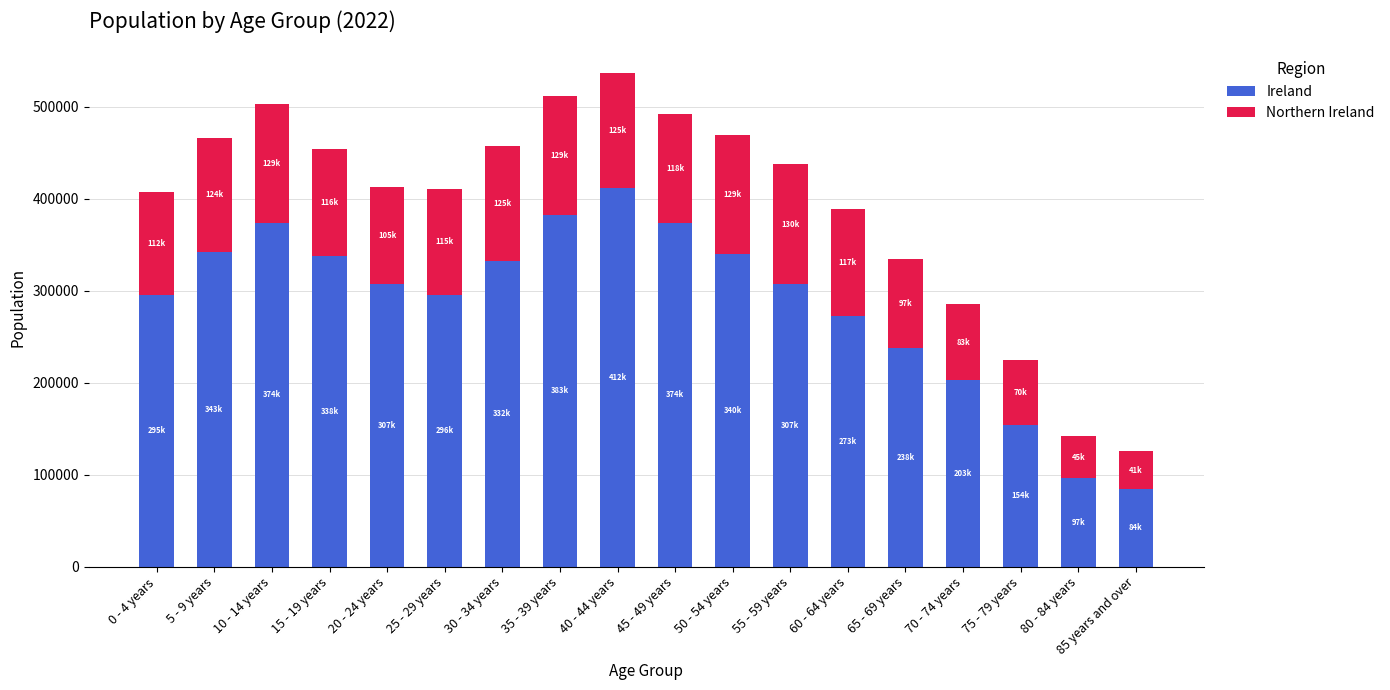

At which category is the sum across all series the highest?

40 - 44 years